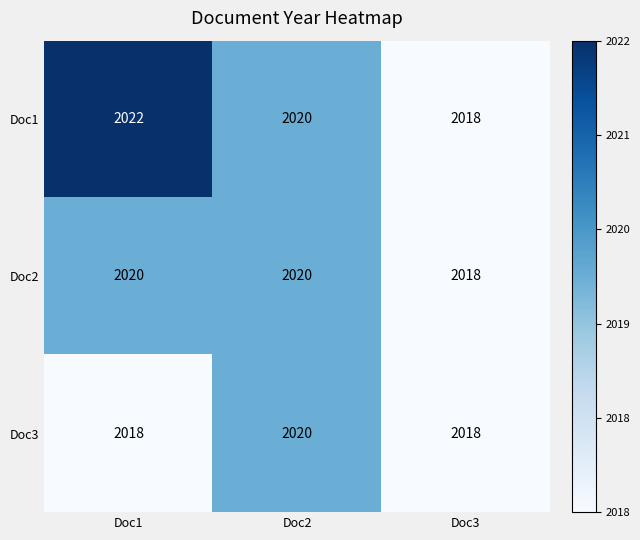

What is the total value across all series at Doc2?

6060